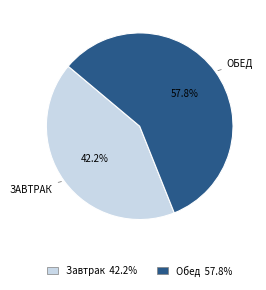

Rank the categories by value from highest to lowest.

Обед, Завтрак